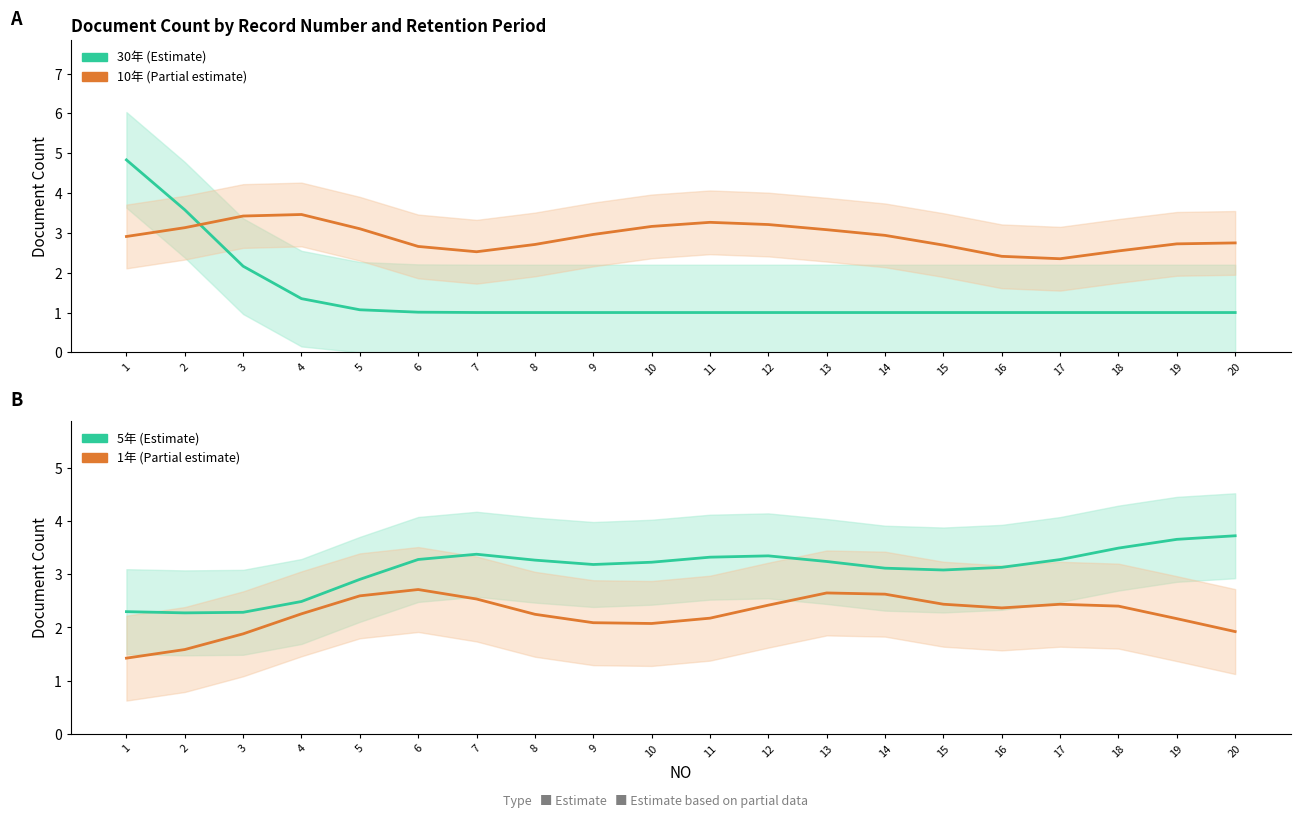

After their last crossing, which series has the higher values: 30年 or 10年?

10年